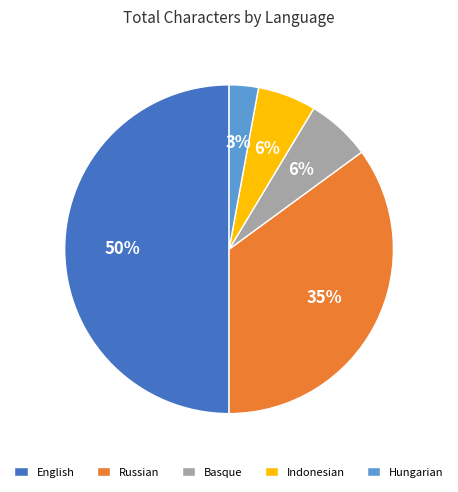

Does Basque represent more than half of the total?

No